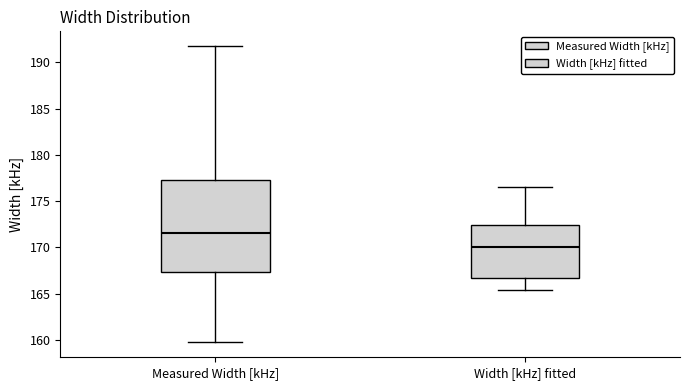

Reading left to right, transcribe this box plot: for each box, give where its median line is, the range the box spans, and where its two whiskers end, as read against the y-axis. The values are not printed on the chart, so give them approximately, as read against the axis.

Measured Width [kHz]: median 171.5, box 167.5 to 177.5, whiskers 159.5 to 191.5
Width [kHz] fitted: median 170.0, box 166.5 to 172.5, whiskers 165.5 to 176.5